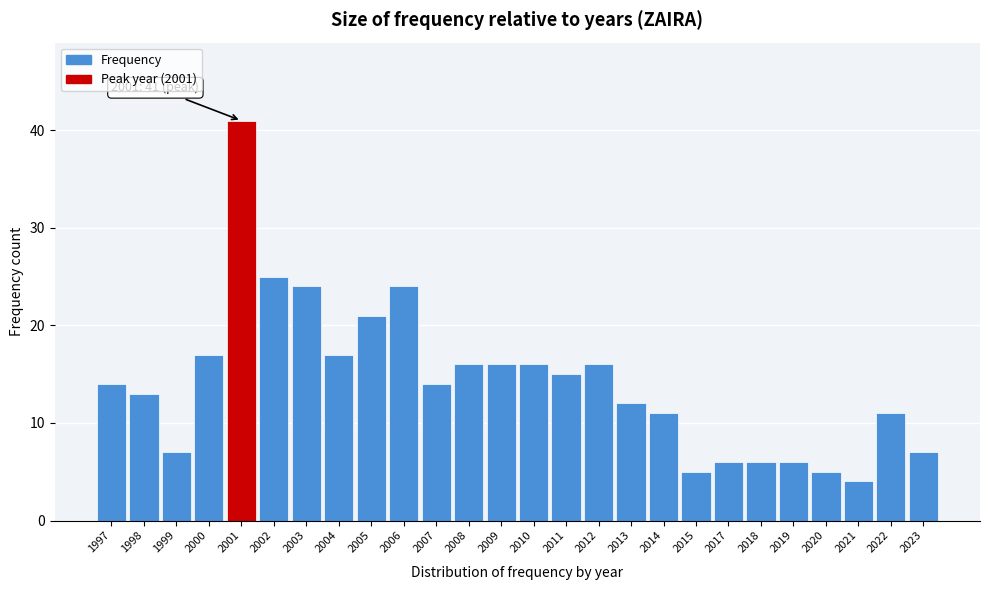

Reading left to right, what are all the values shown in this chart?

1997=14	1998=13	1999=7	2000=17	2001=41	2002=25	2003=24	2004=17	2005=21	2006=24	2007=14	2008=16	2009=16	2010=16	2011=15	2012=16	2013=12	2014=11	2015=5	2017=6	2018=6	2019=6	2020=5	2021=4	2022=11	2023=7